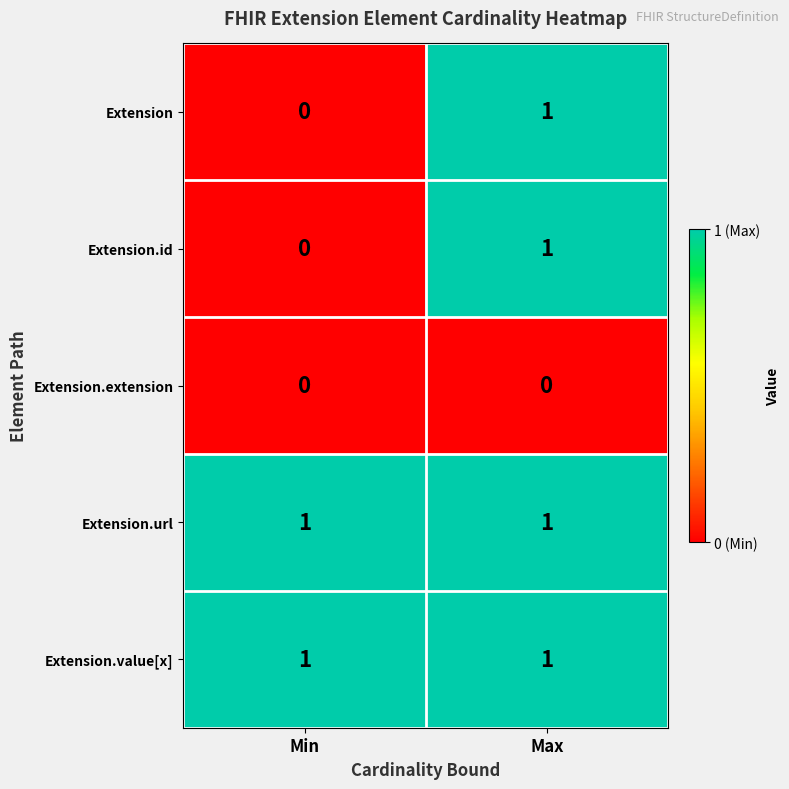

At which category is the sum across all series the highest?

Max